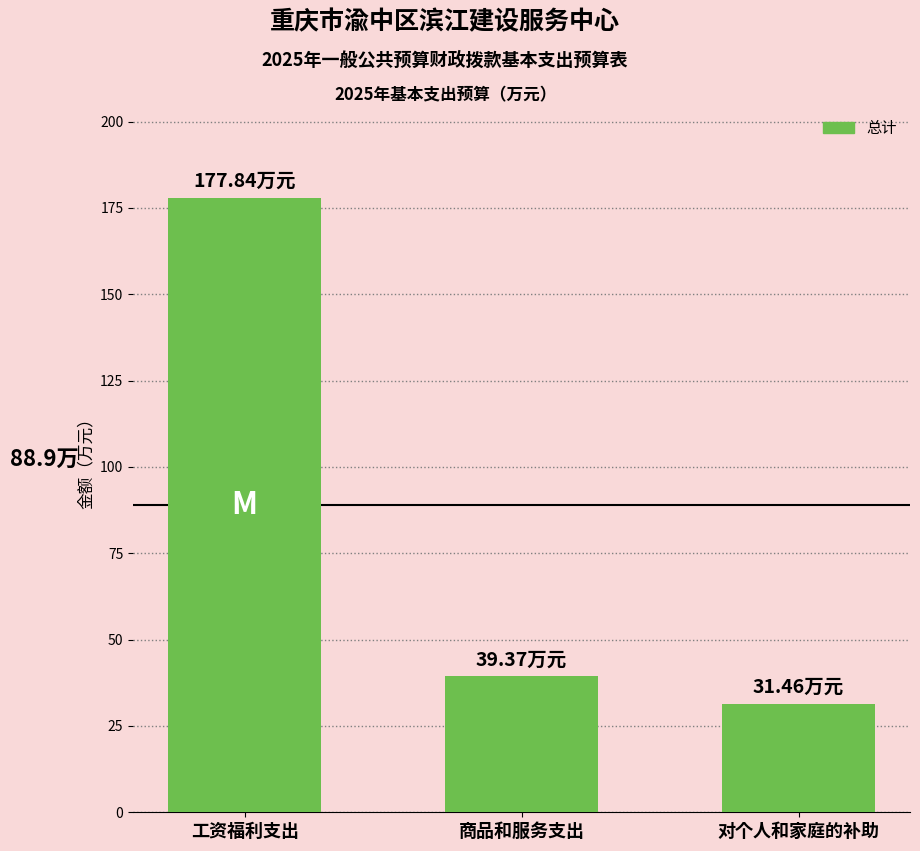

Approximately how many times larger is the value at 对个人和家庭的补助 compared to 商品和服务支出?

0.8